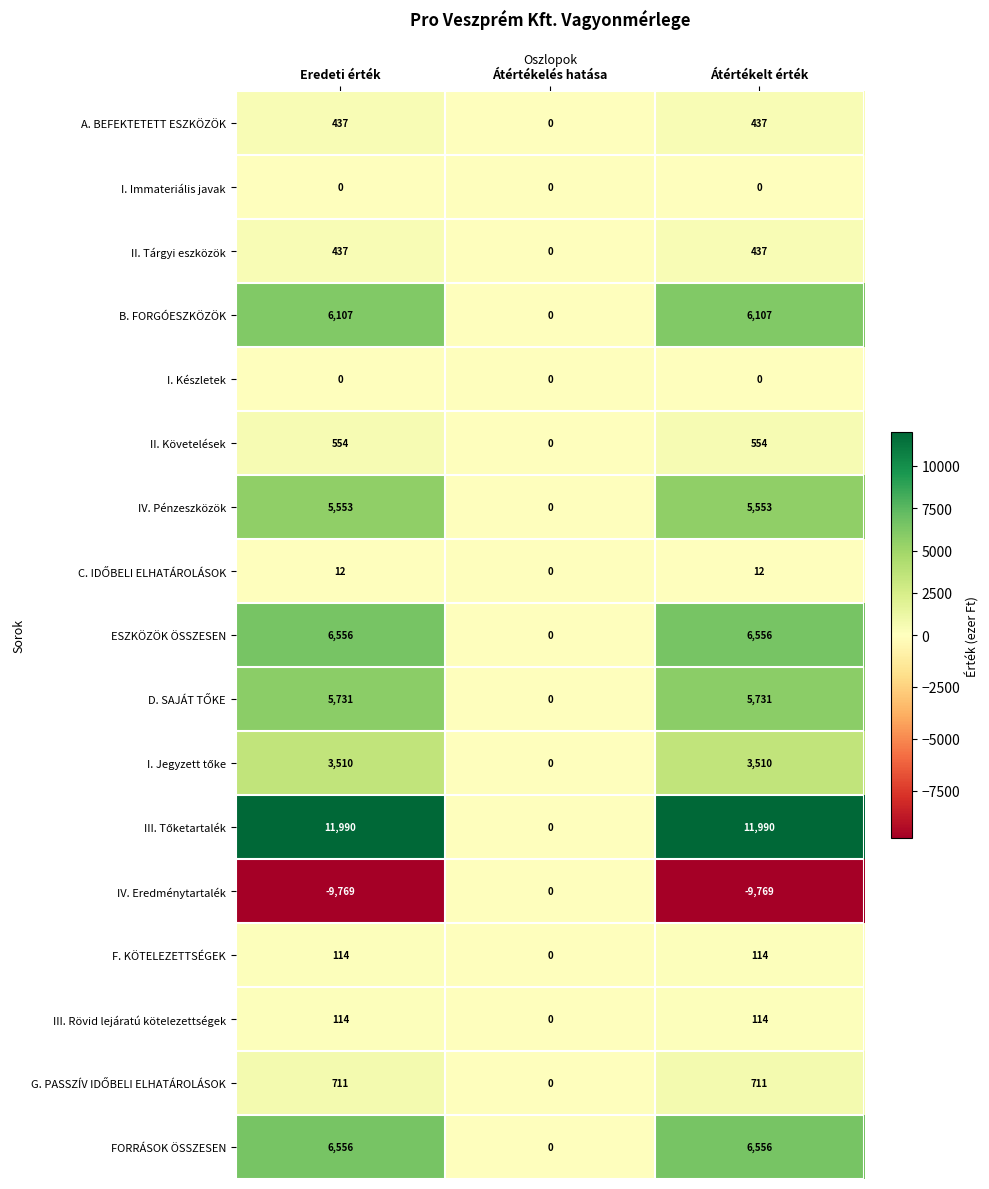

What is the spread (max minus min) of values at Eredeti érték?

21759